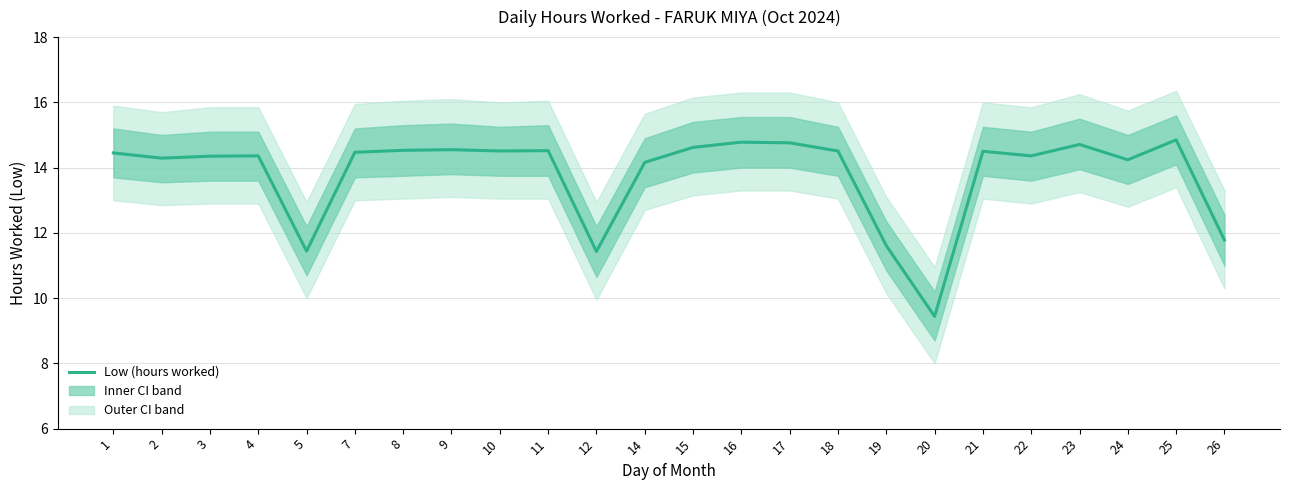

Is it true that the value at 17 is 7.0?

False